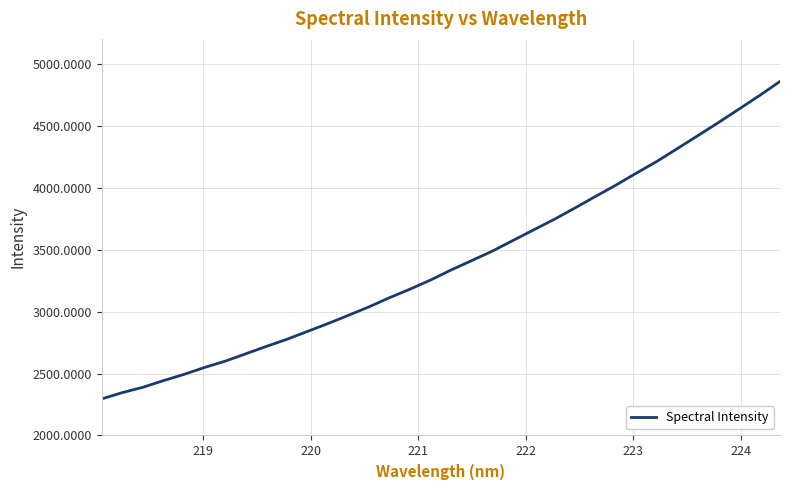

Reading left to right, list all the values displayed in this chart.

2295.1	2345.8	2388.8	2442.5	2492.9	2548.8	2599.5	2658.9	2718.6	2776.0	2839.5	2903.1	2970.0	3038.3	3112.4	3181.6	3255.1	3336.4	3411.8	3487.9	3573.5	3658.7	3743.4	3834.2	3927.5	4019.3	4116.5	4211.2	4315.0	4419.4	4524.9	4633.4	4742.7	4856.8